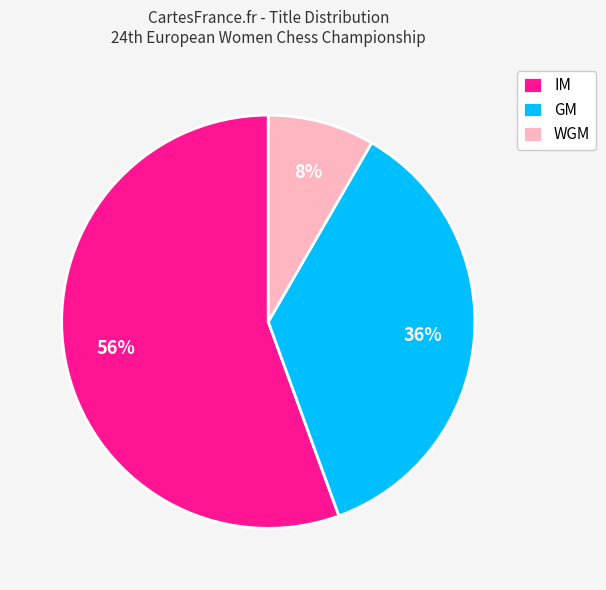

Is WGM the majority of the pie?

No